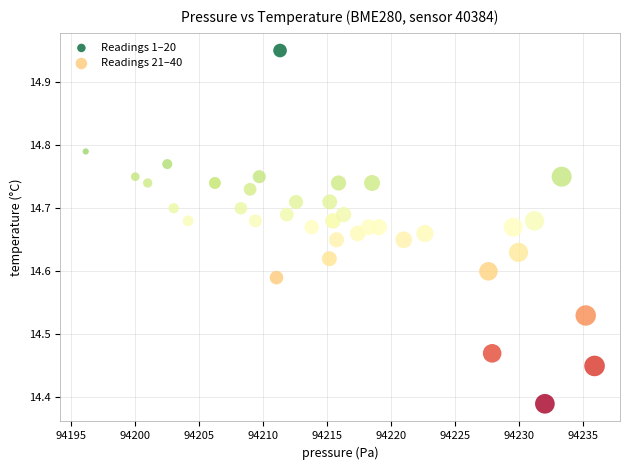

Which series contains the lowest Y value?

Readings 21–40